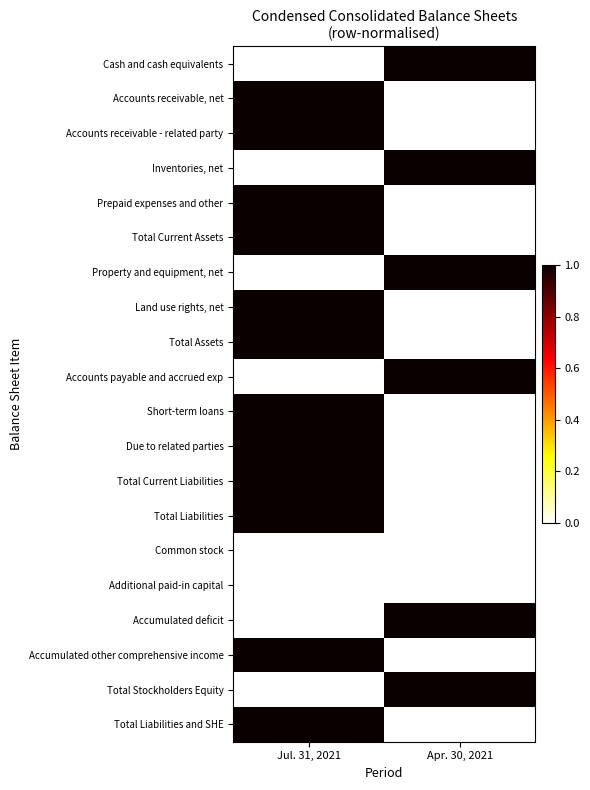

Which has a higher value, Jul. 31, 2021 or Apr. 30, 2021?

Apr. 30, 2021